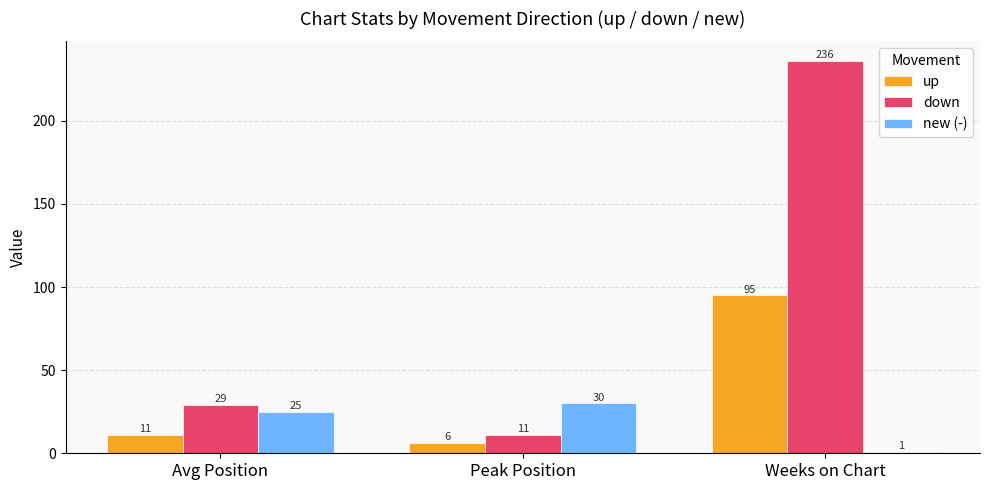

Which series changed the most between Avg Position and Peak Position?

down